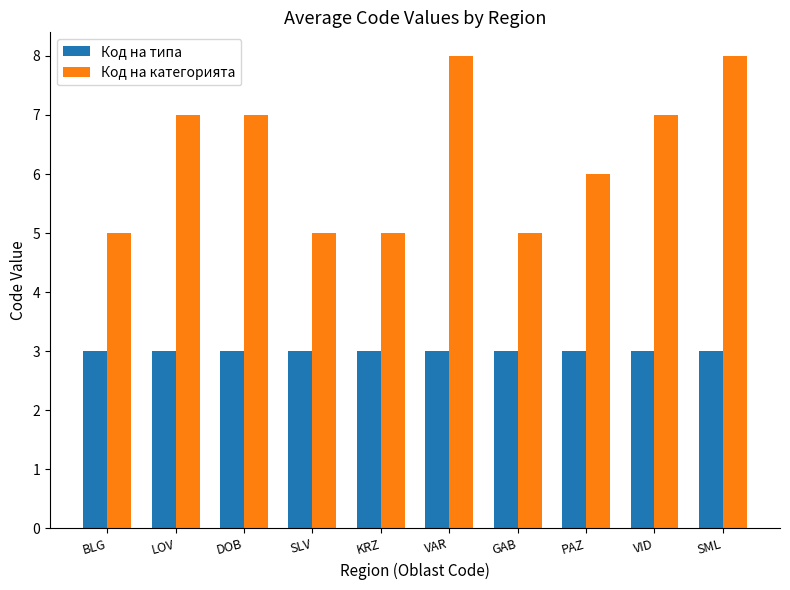

How many groups of bars are there?

10